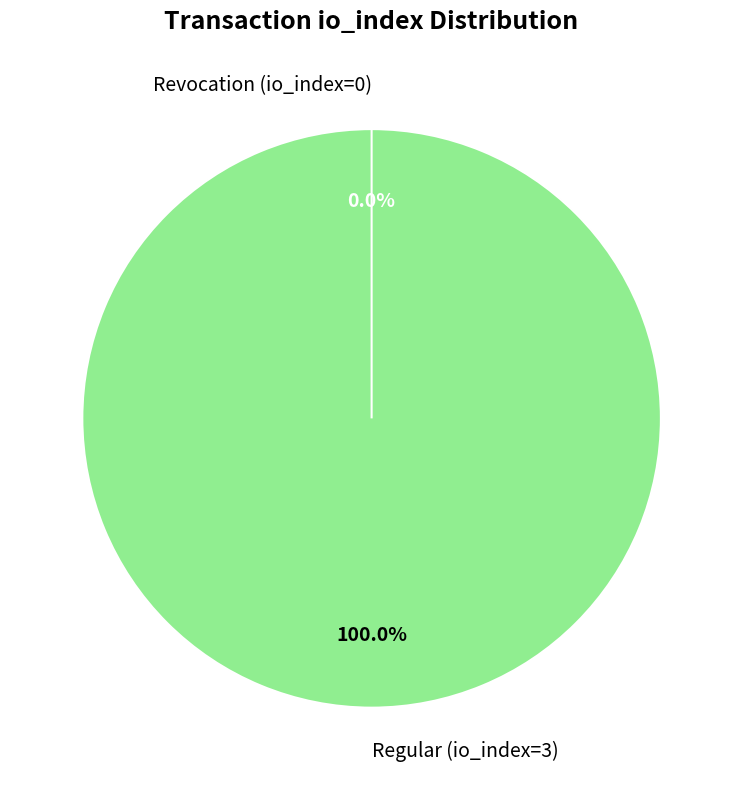

Which slice is the smallest?

Revocation (io_index=0)